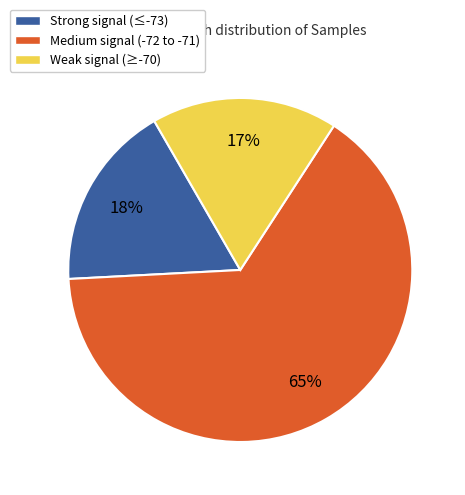

The Weak signal (≥-70) slice represents 17% of the pie. True or false?

True